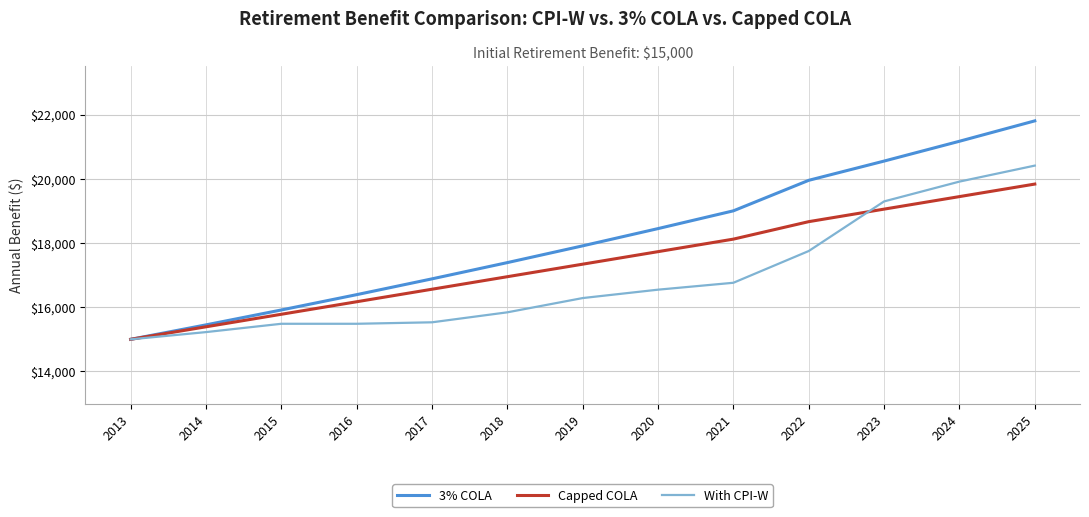

List the series in order of their peak value, lowest first.

Capped COLA, With CPI-W, 3% COLA